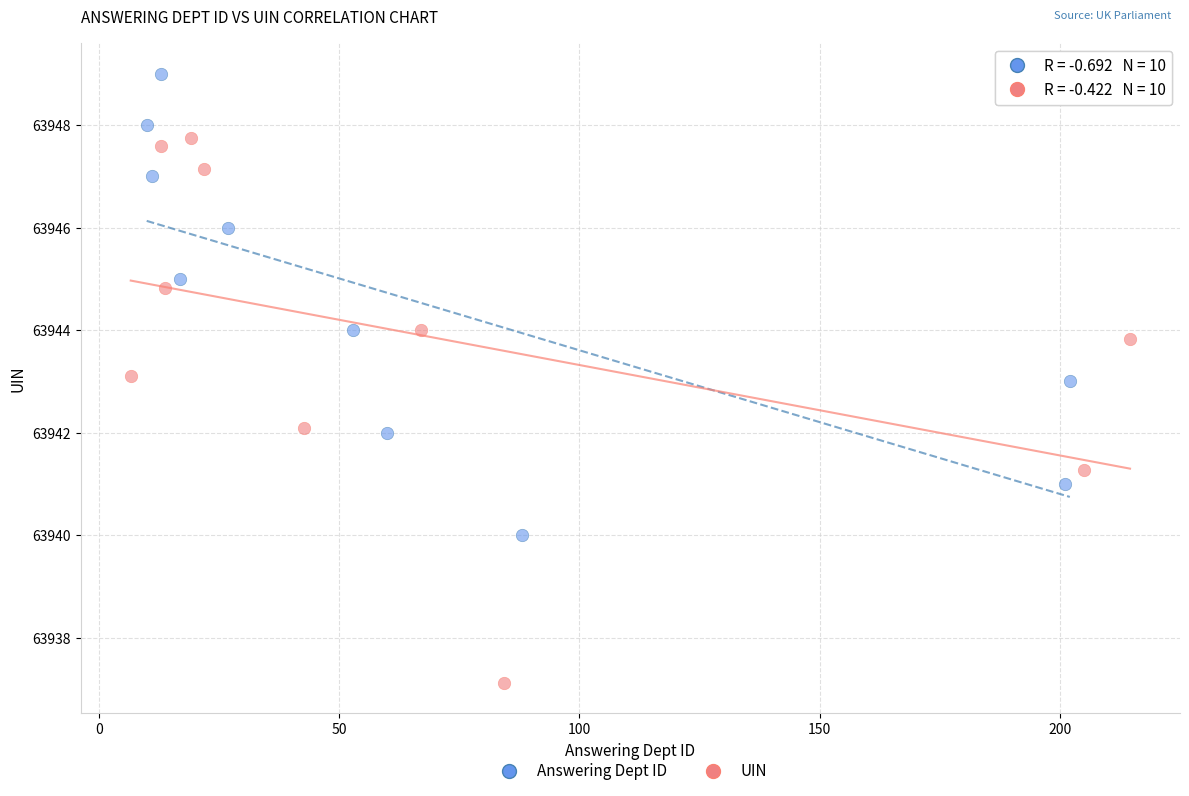

Which series has the largest Y range (max minus min)?

UIN